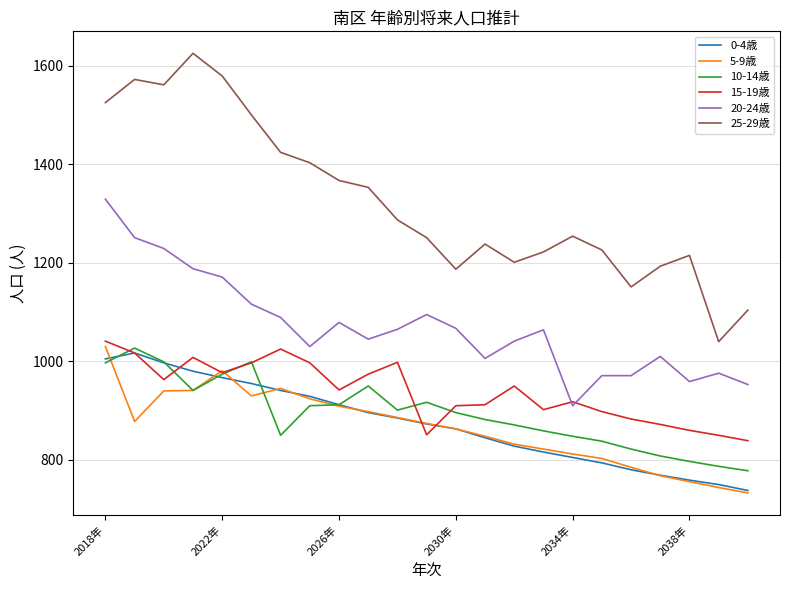

Which series has the widest spread of values?

25-29歳